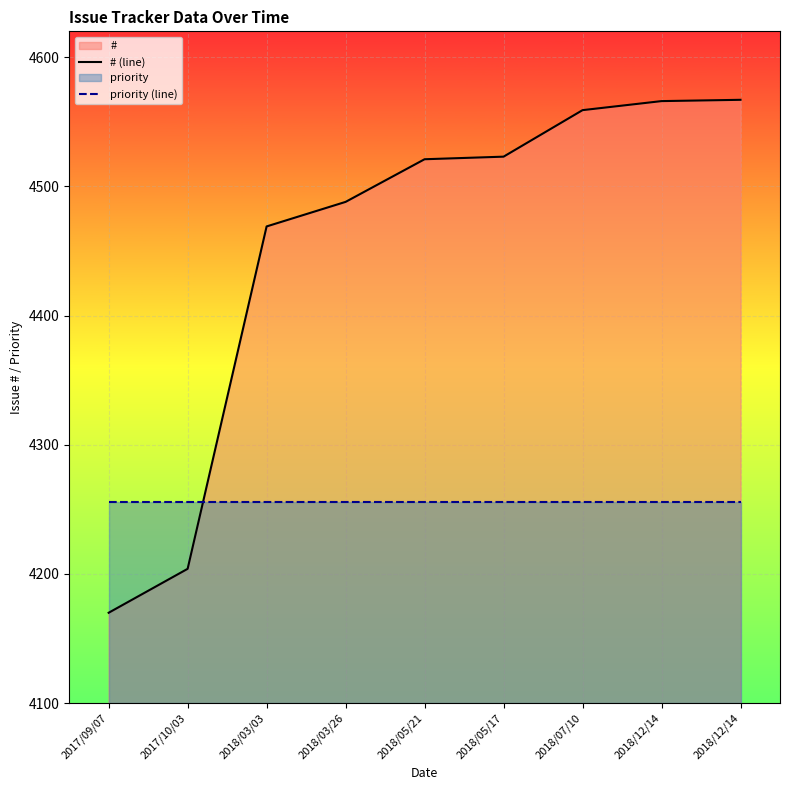

How many distinct data groups are displayed?

2